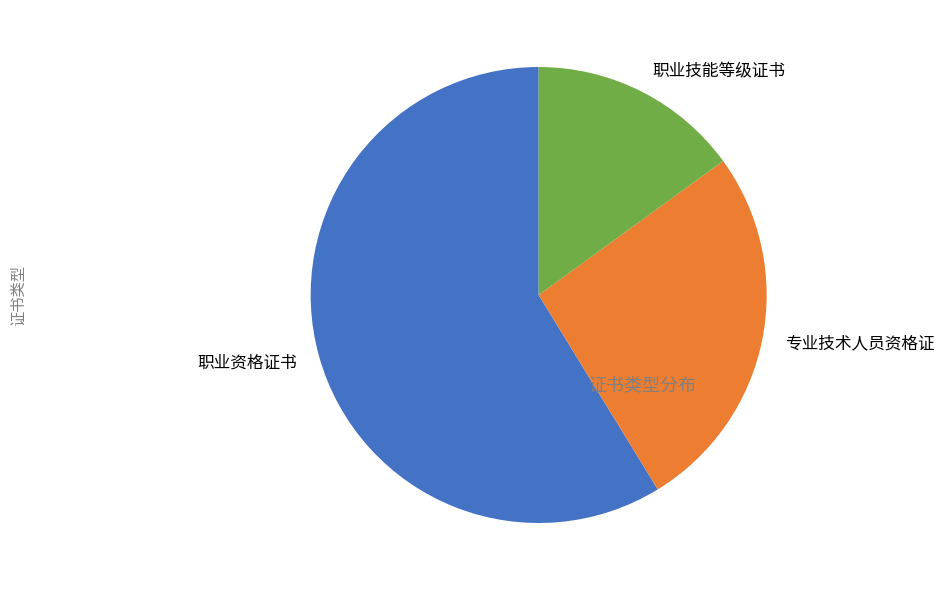

Between 职业资格证书 and 专业技术人员资格证, which is larger?

职业资格证书